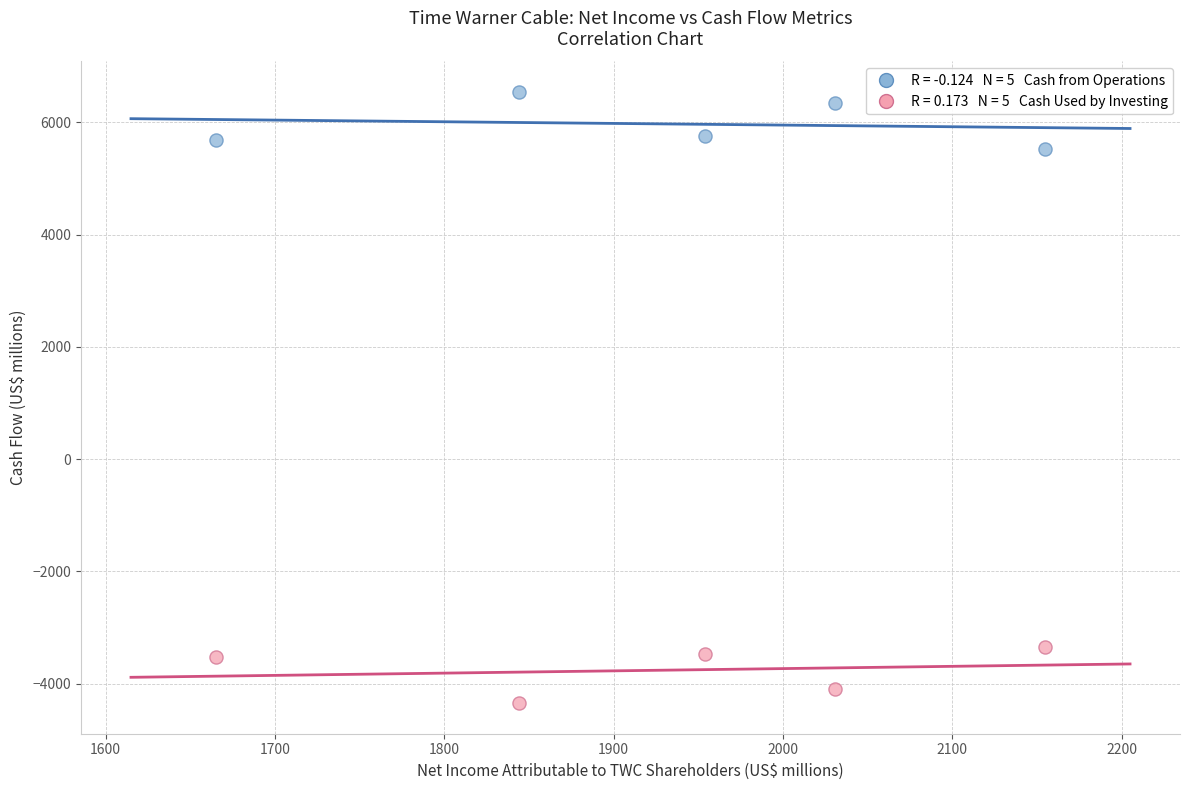

Across all data points, what is the range of X values (max minus min)?

490